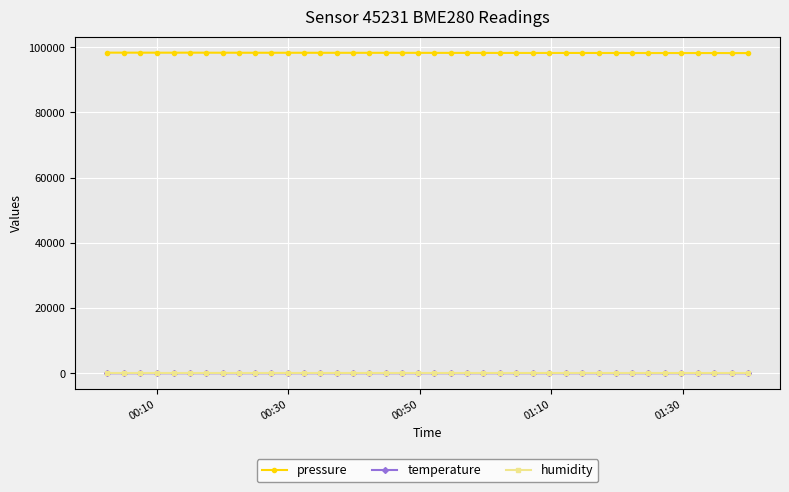

True or false: pressure has more than 2 interior local peaks.

True